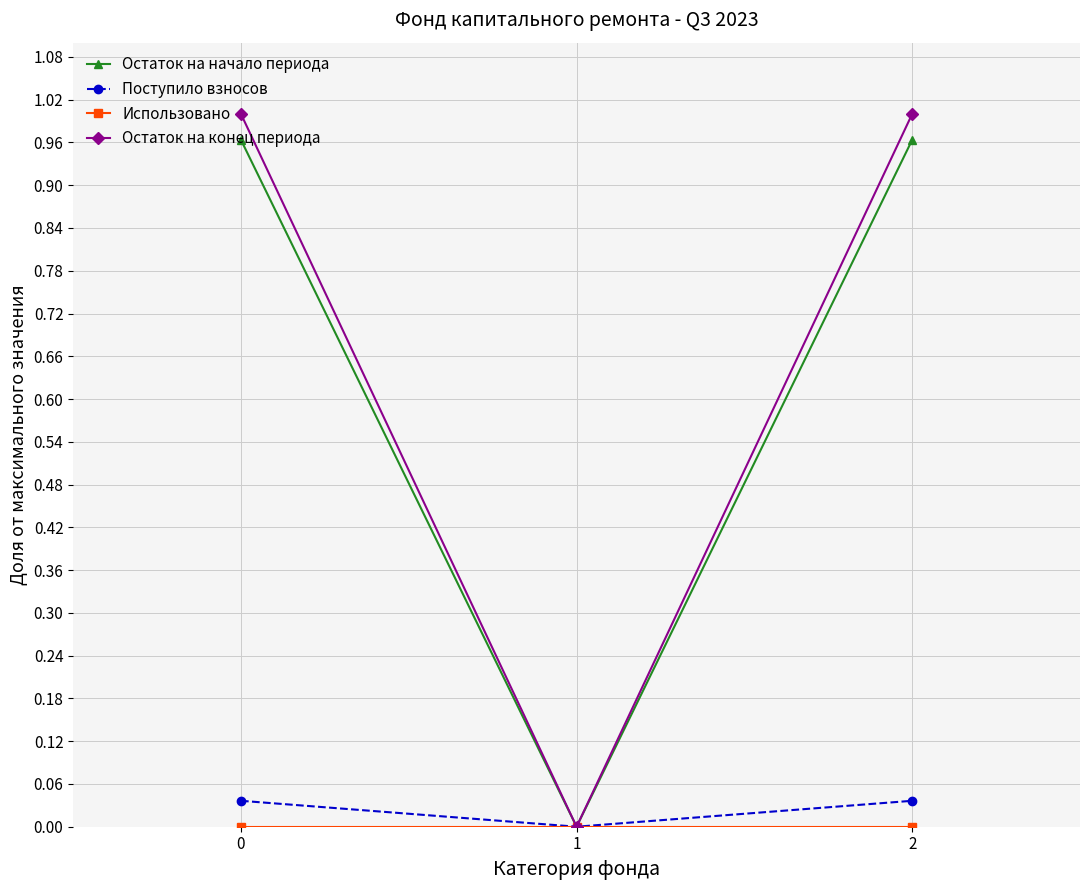

The Остаток на начало периода series shows 0.5 at 2. True or false?

False